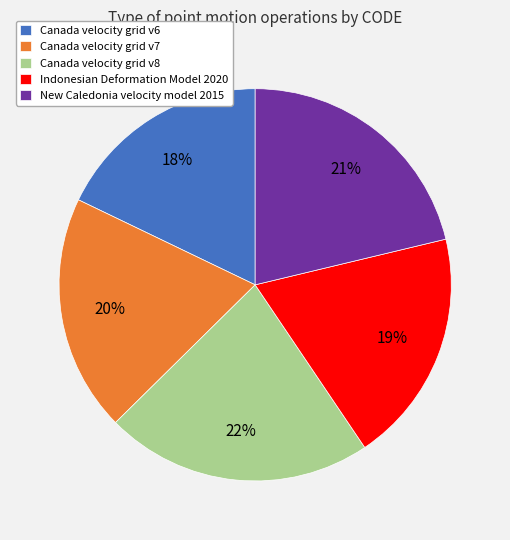

To the nearest percent, what portion does Canada velocity grid v6 represent?

18%